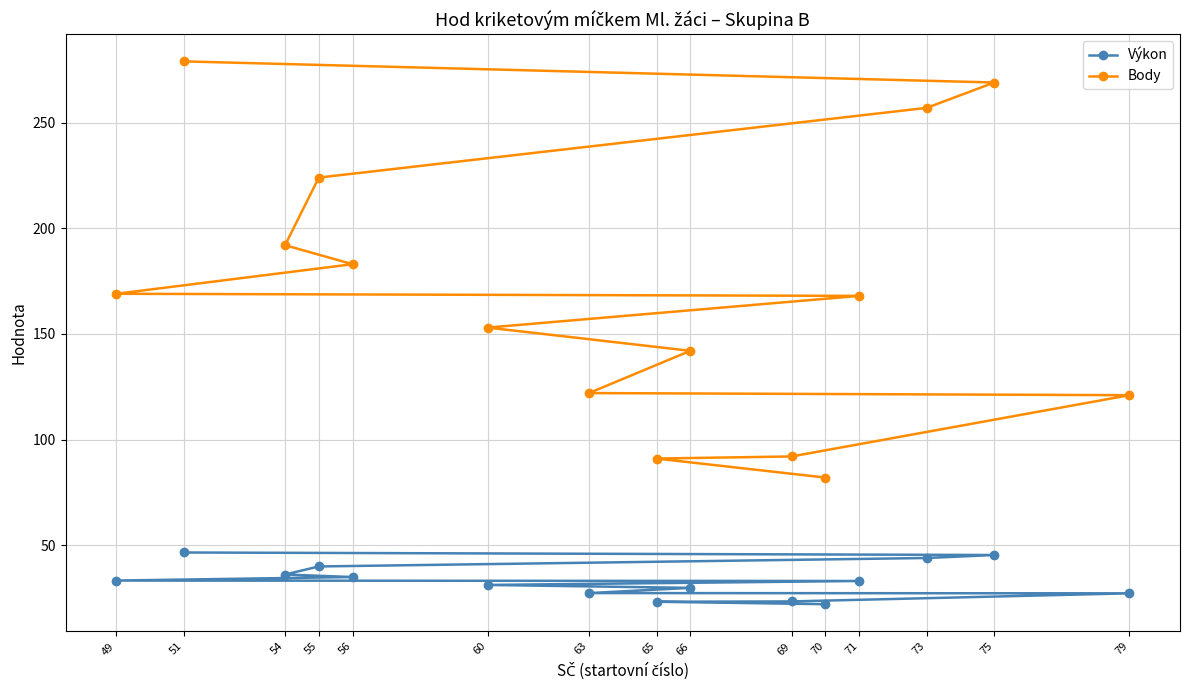

What is the difference between the second highest and second lowest values in the Body series?

178.0